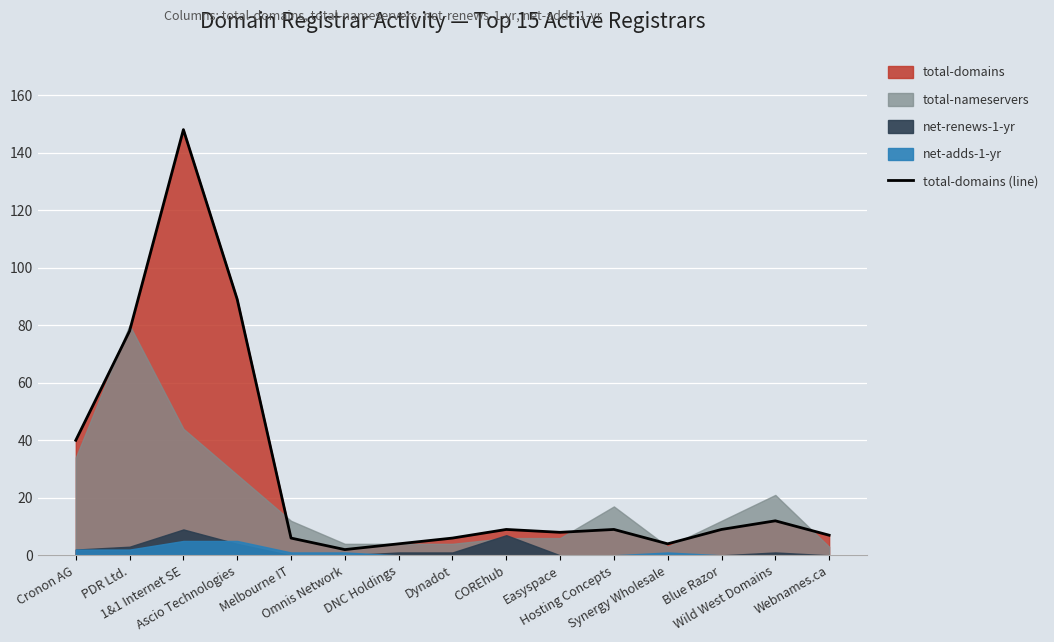

Reading right to left, list all the values displayed in this chart.

7	12	9	4	9	8	9	6	4	2	6	89	148	78	40